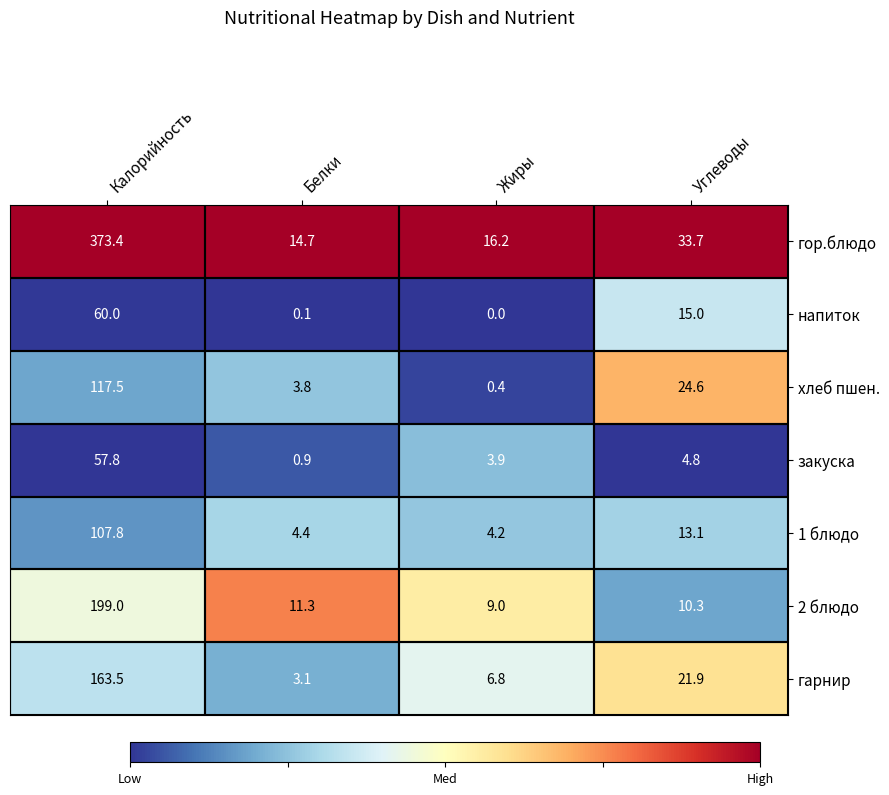

Rank the series at Калорийность from highest to lowest value.

гор.блюдо, 2 блюдо, гарнир, хлеб пшен., 1 блюдо, напиток, закуска